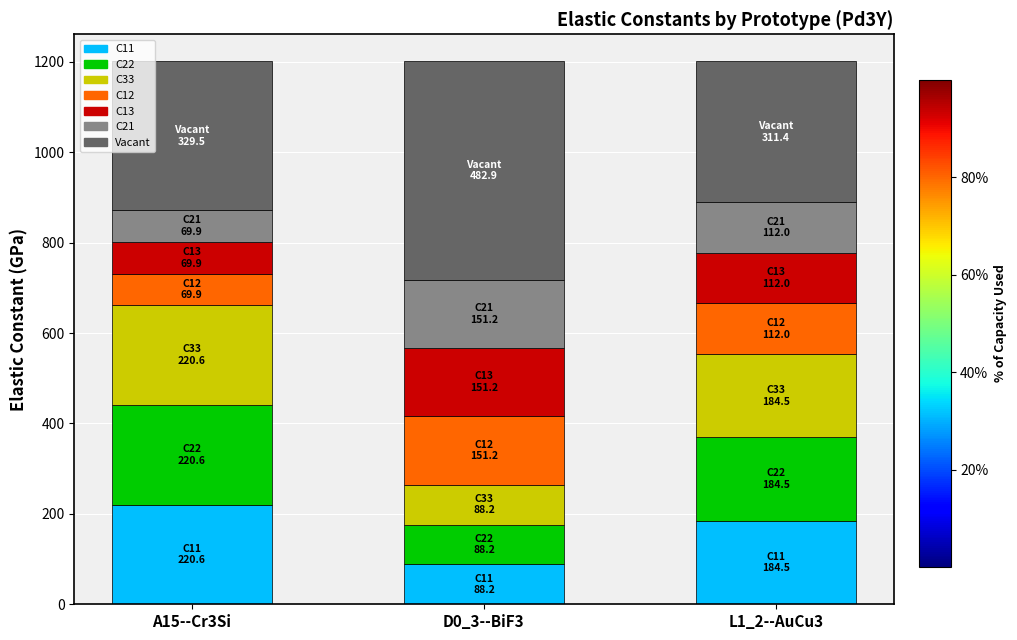

What is the spread (max minus min) of values at D0_3--BiF3?

63.0